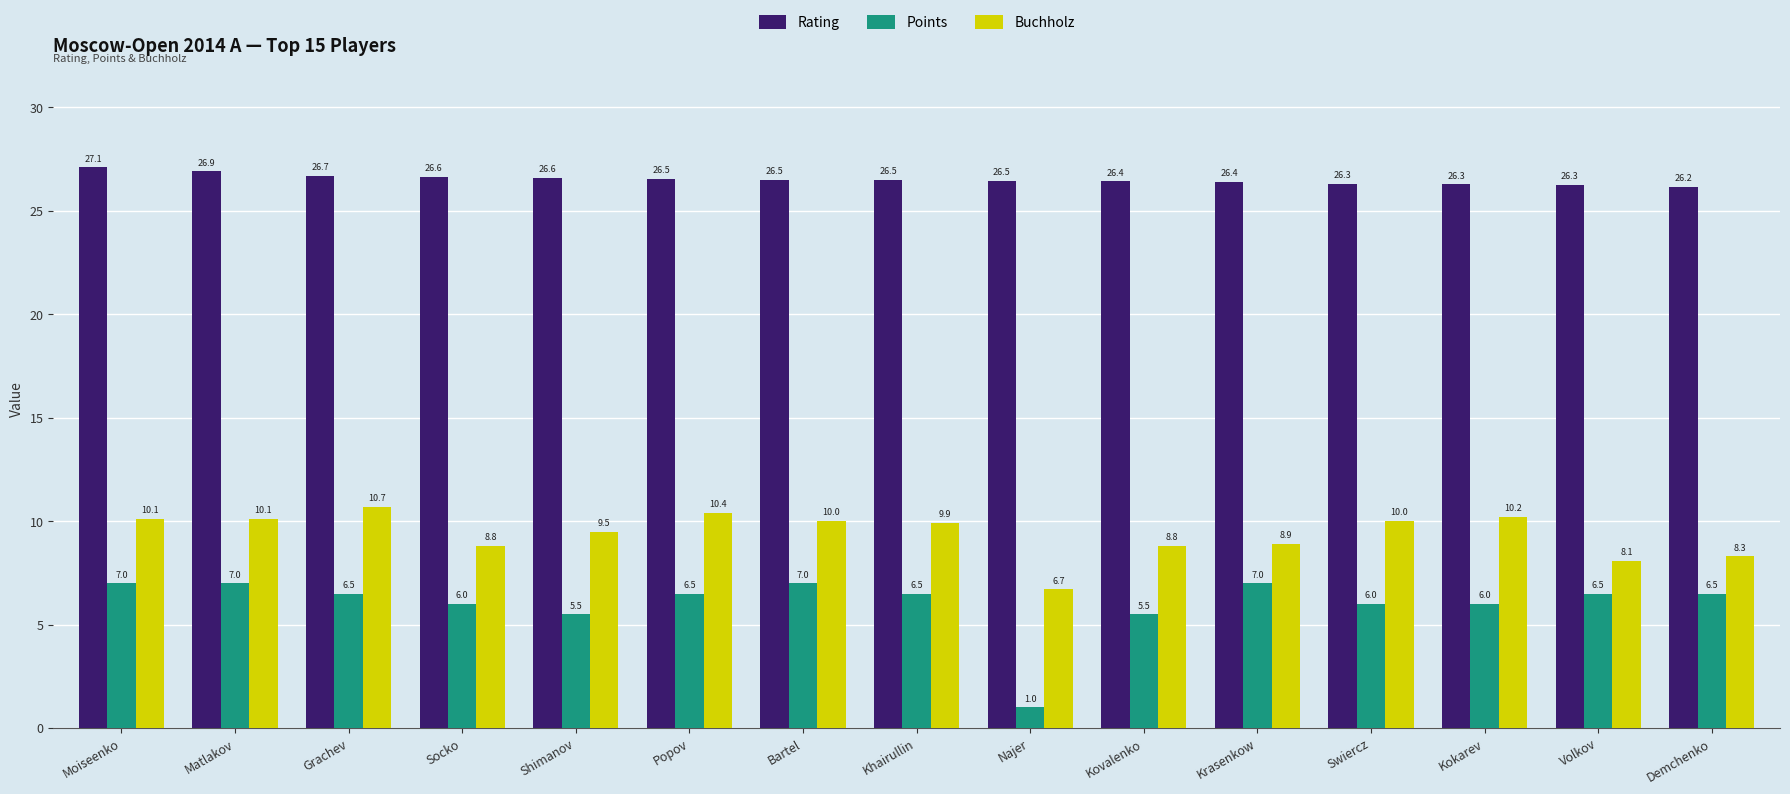

What is the difference between the Buchholz values at Swiercz and Krasenkow?

1.1